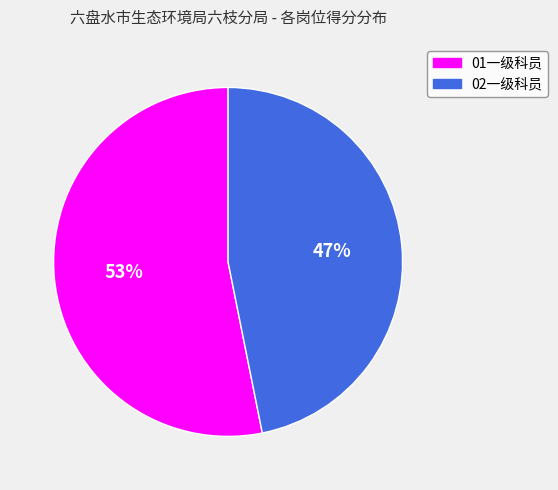

To the nearest percent, what is the difference between the largest and smallest slice percentages?

6%